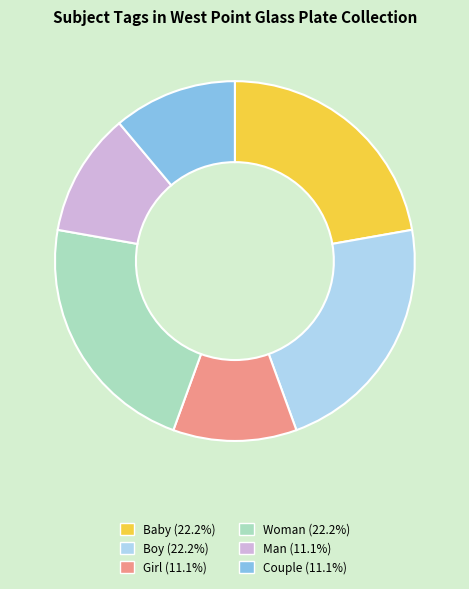

Does Couple represent more than half of the total?

No